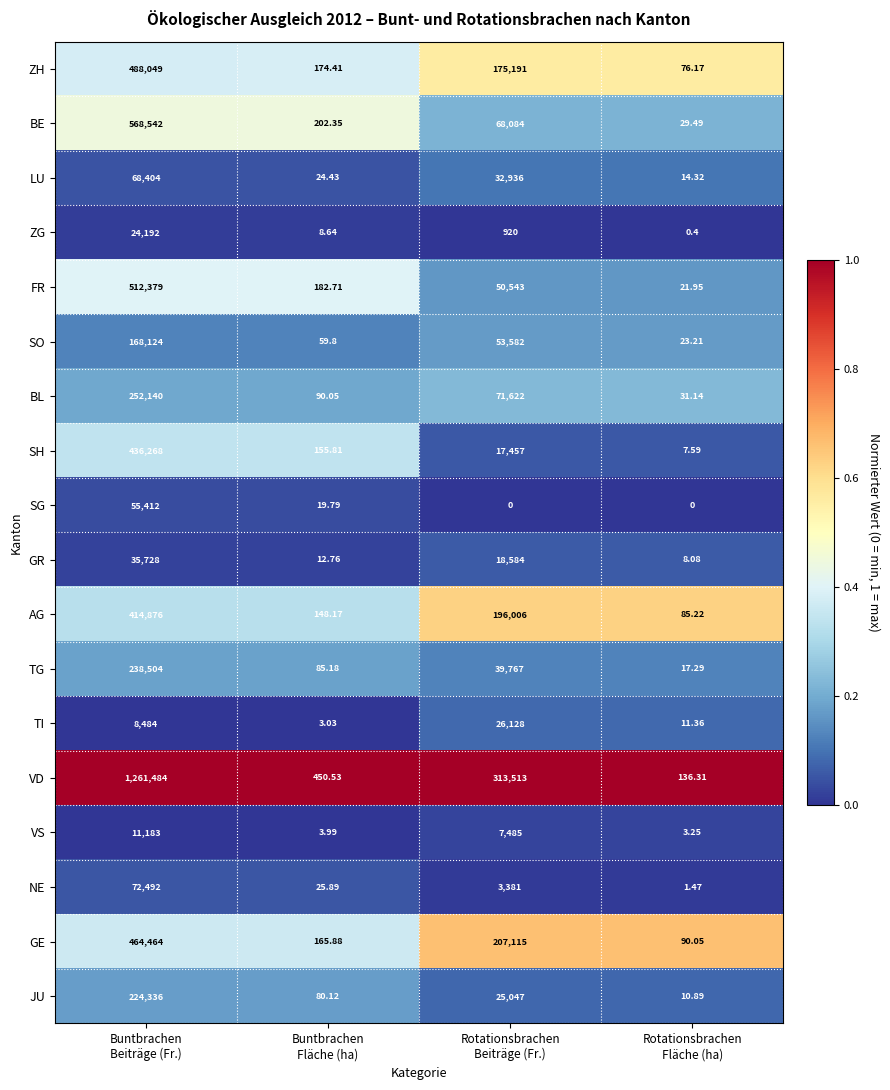

Rank the series by their maximum value, from lowest to highest.

VS, ZG, TI, GR, SG, LU, NE, SO, JU, TG, BL, AG, SH, GE, ZH, FR, BE, VD